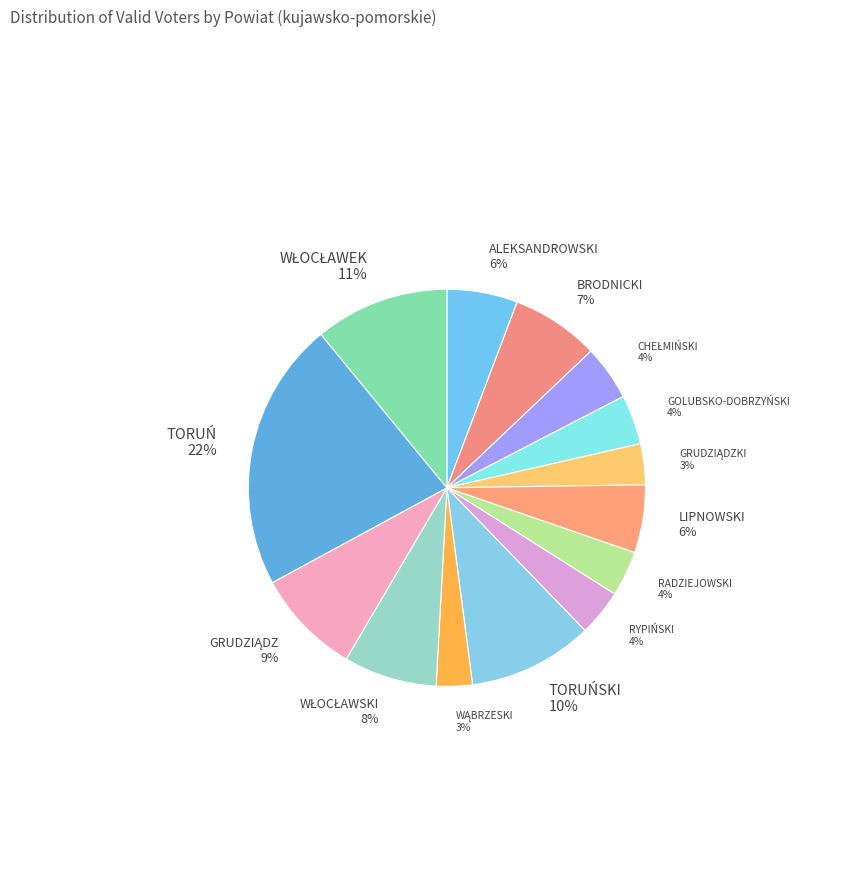

How many segments does this pie chart have?

14